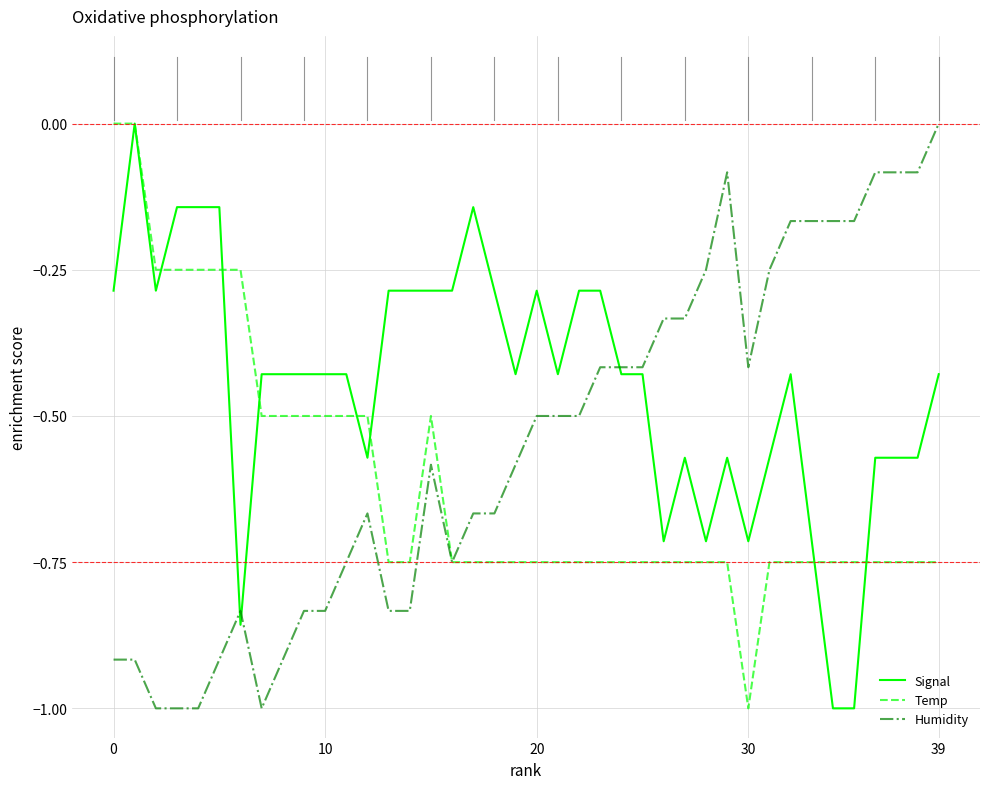

List the series in order of their overall mean, lowest first.

Temp, Humidity, Signal